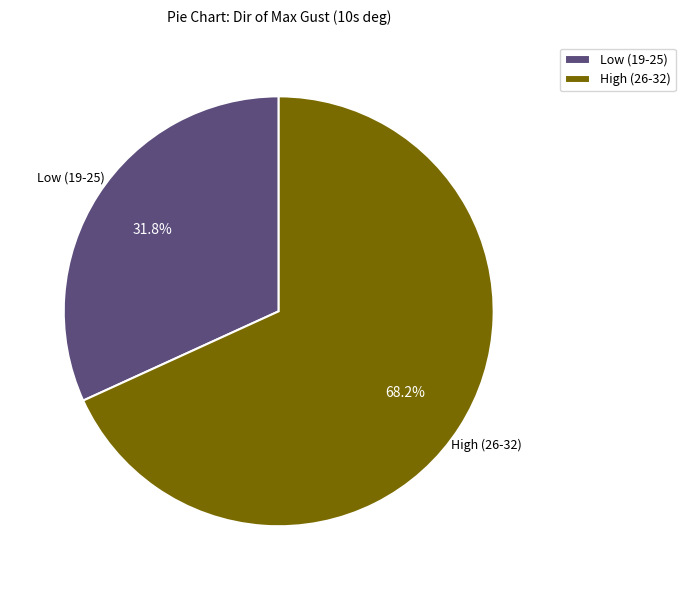

What is the largest slice in the pie chart?

High (26-32)